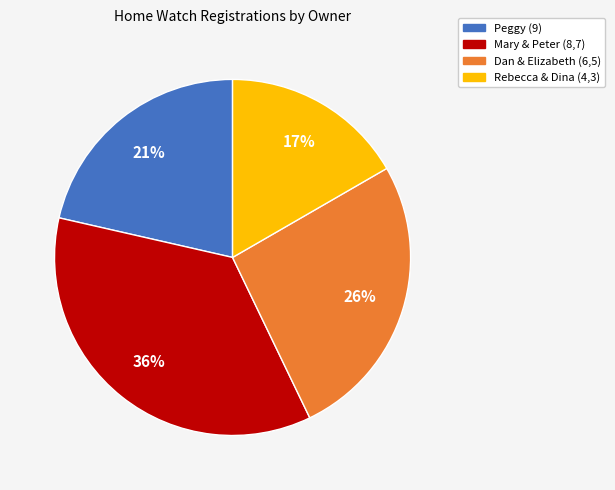

Is there a majority slice in this chart?

No